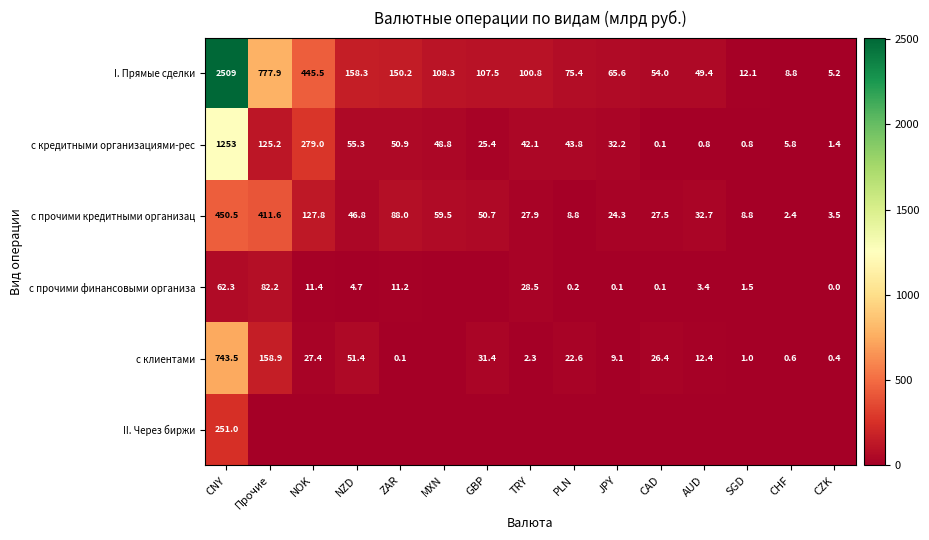

At how many categories does at least one series exceed 1985?

1